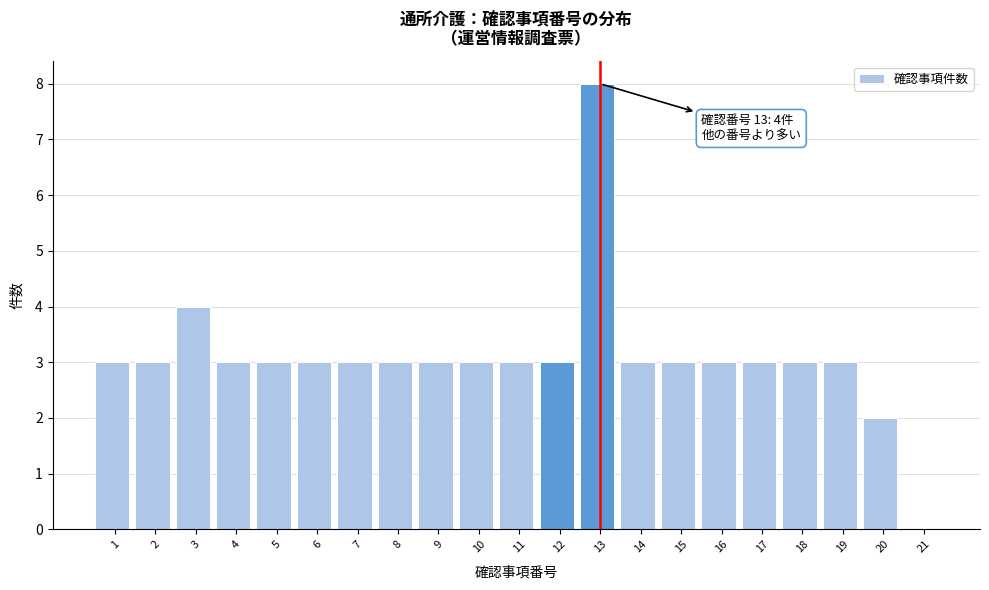

Reading left to right, transcribe all the data shown in this chart.

1=3	2=3	3=4	4=3	5=3	6=3	7=3	8=3	9=3	10=3	11=3	12=3	13=8	14=3	15=3	16=3	17=3	18=3	19=3	20=2	21=0